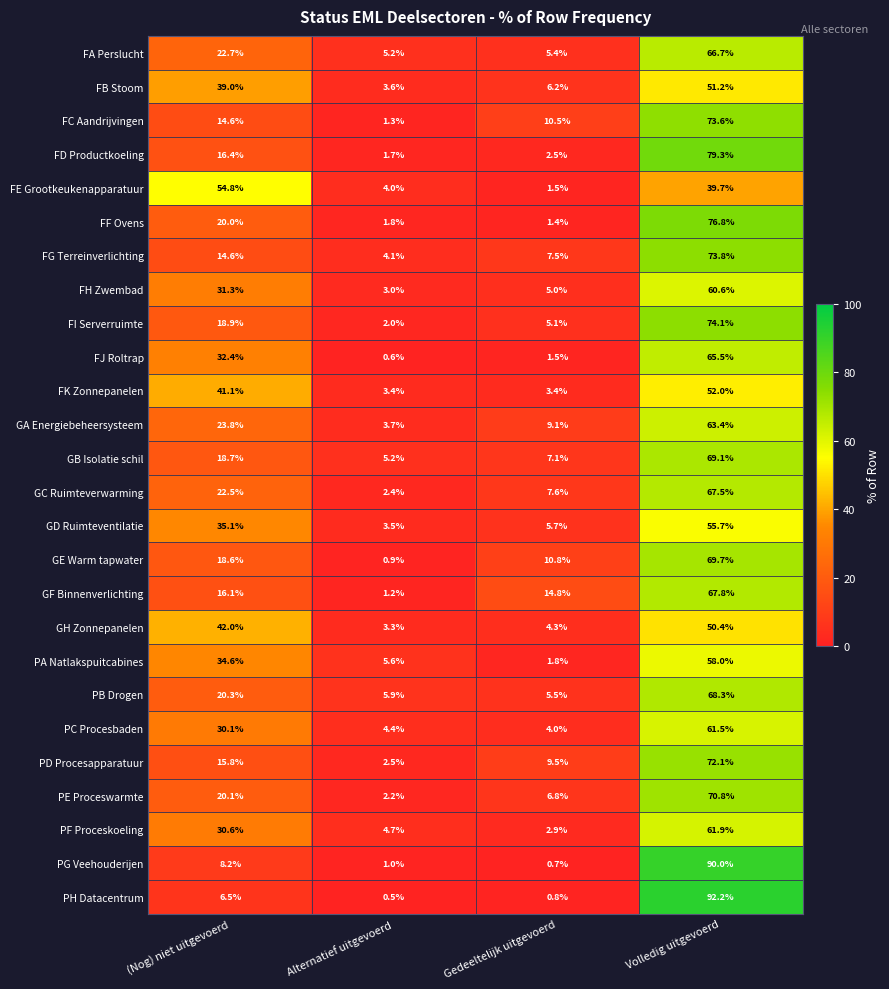

Rank the series by their maximum value, from lowest to highest.

GH Zonnepanelen, FB Stoom, FK Zonnepanelen, FE Grootkeukenapparatuur, GD Ruimteventilatie, PA Natlakspuitcabines, FH Zwembad, PC Procesbaden, PF Proceskoeling, GA Energiebeheersysteem, FJ Roltrap, FA Perslucht, GC Ruimteverwarming, GF Binnenverlichting, PB Drogen, GB Isolatie schil, GE Warm tapwater, PE Proceswarmte, PD Procesapparatuur, FC Aandrijvingen, FG Terreinverlichting, FI Serverruimte, FF Ovens, FD Productkoeling, PG Veehouderijen, PH Datacentrum